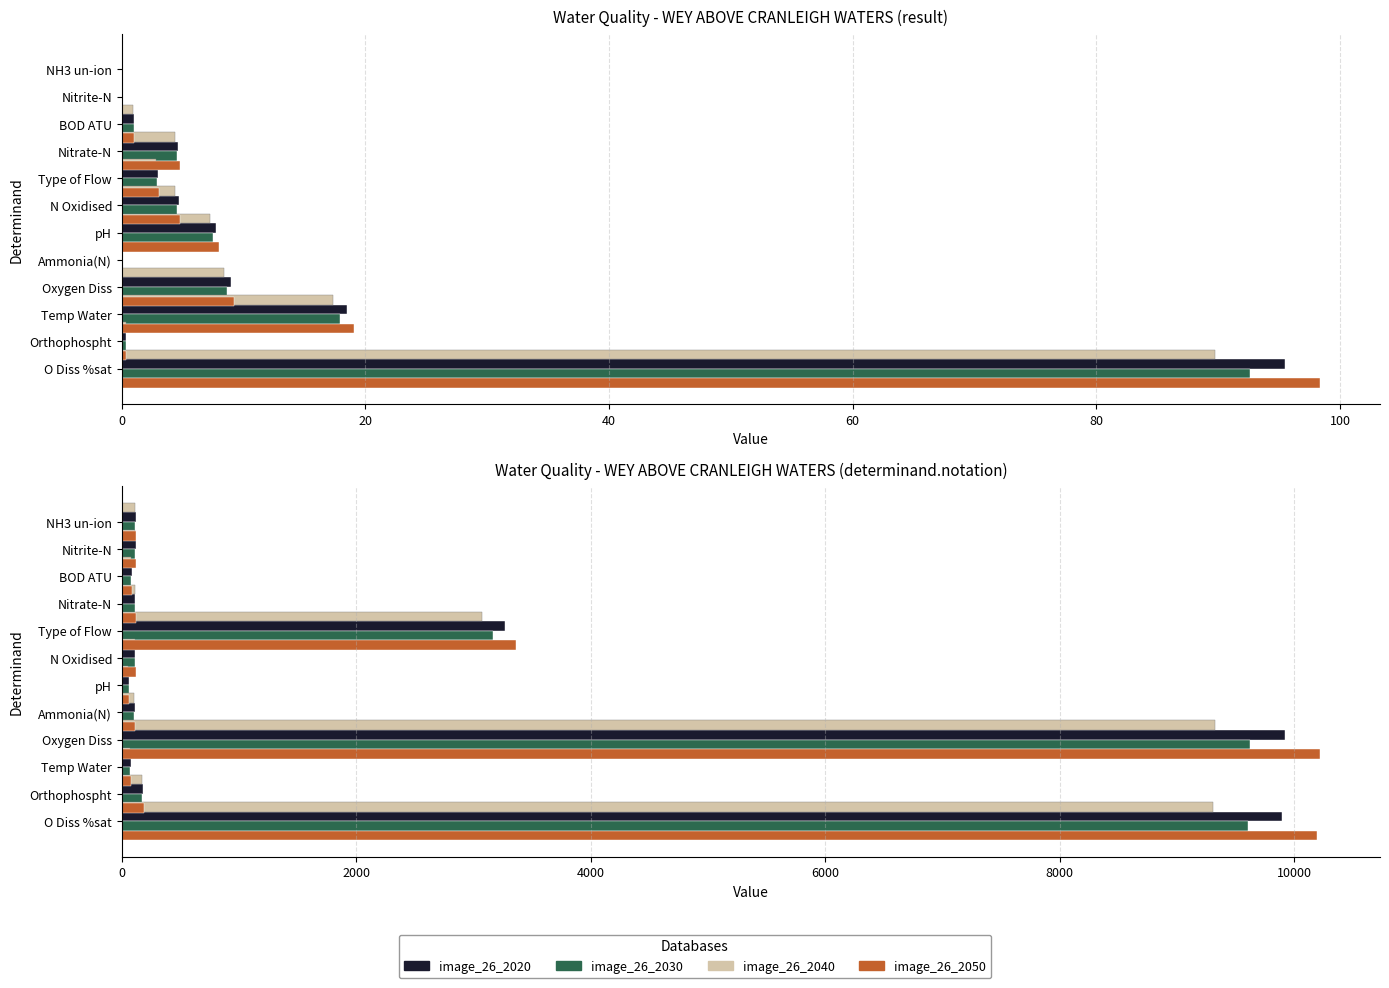

Does the chart contain any negative values?

No